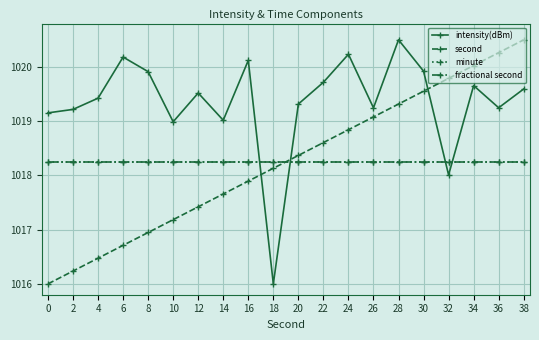

At which label does intensity(dBm) reach its minimum?

18